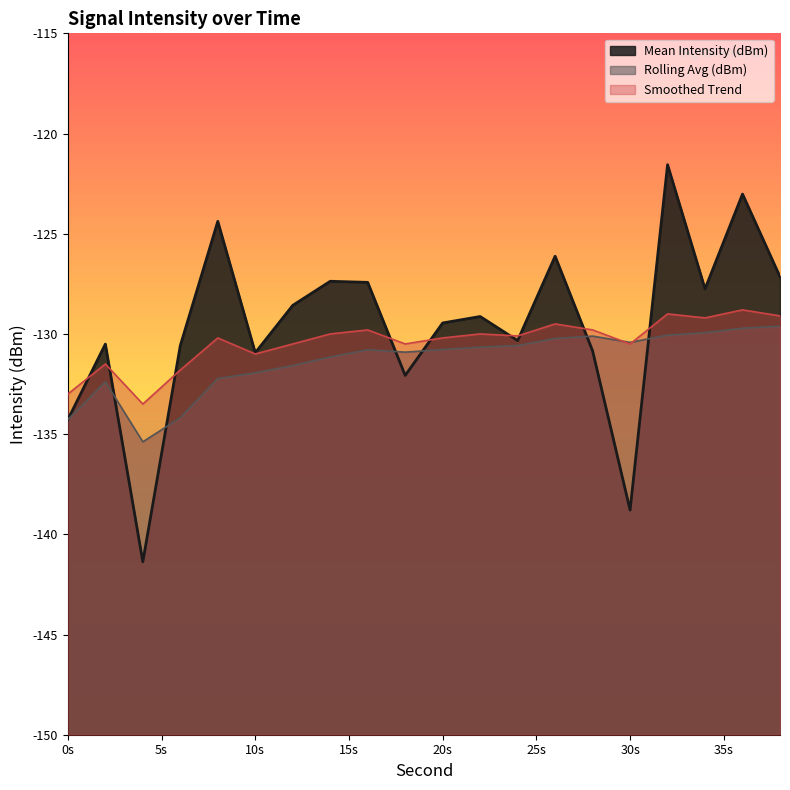

What is the spread (max minus min) of values at 6?

3.6